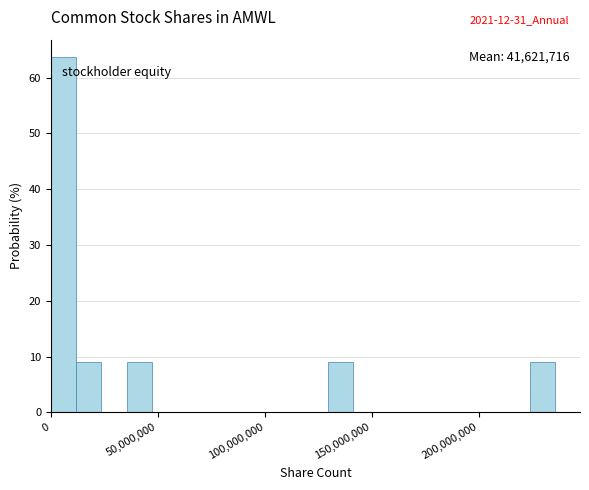

Read against the x-axis, roughly where is the centre of the tallest bar?

5000000